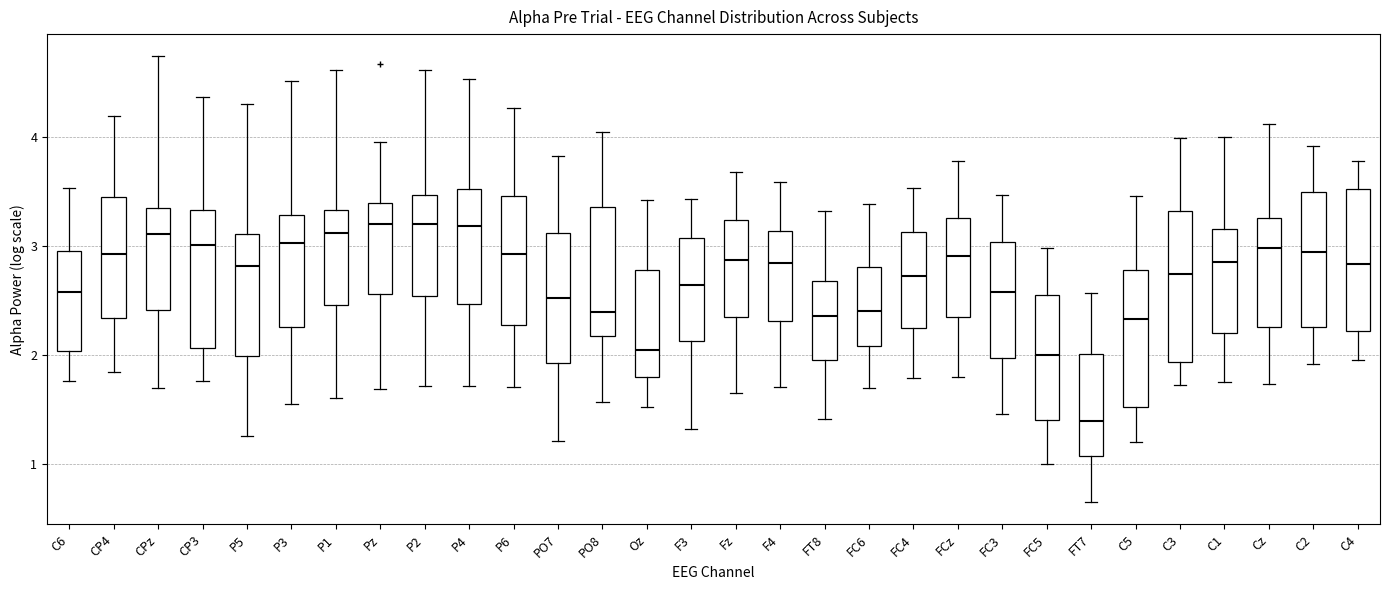

Where is the lower edge of the box for C5 on the y-axis? The values are not printed on the chart, so give them approximately, as read against the axis.

1.5